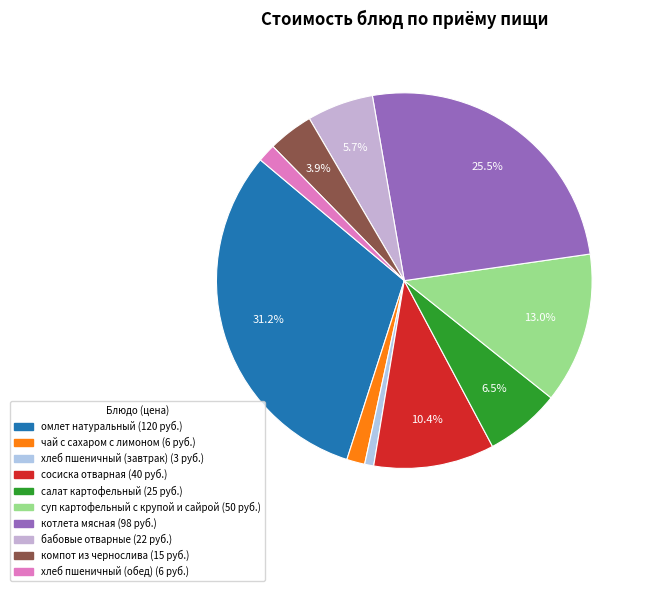

How many slices are in this pie chart?

10